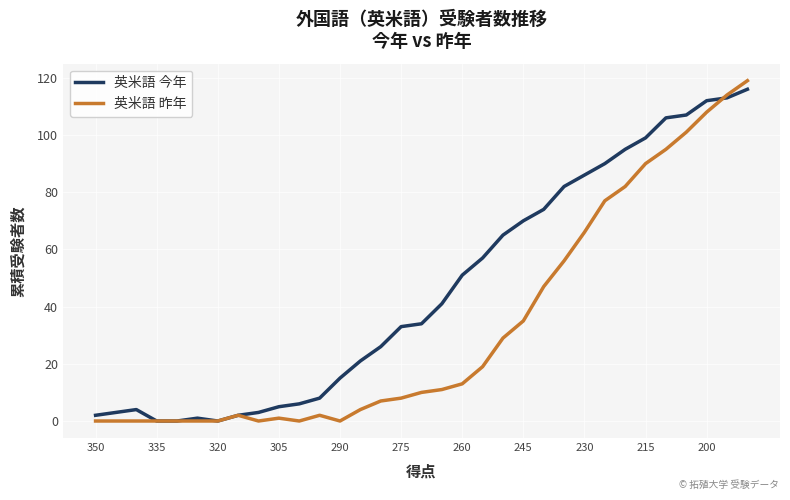

What is the value of the 英米語 今年 point at the 33rd from the left?

116